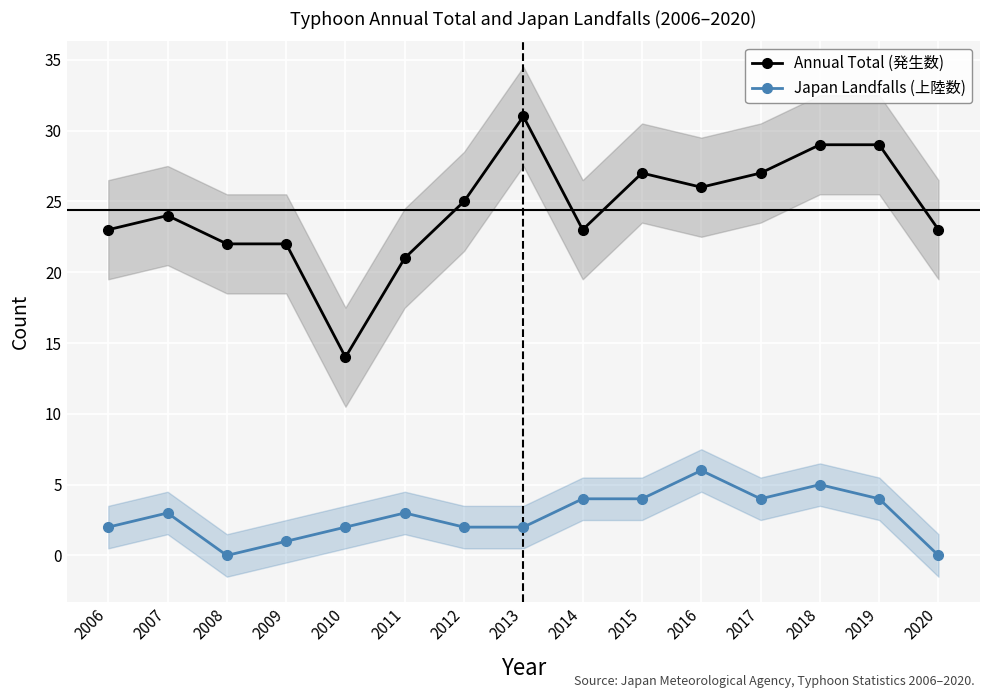

What is the difference between the second highest and second lowest values in the Japan Landfalls (上陸数) series?

5